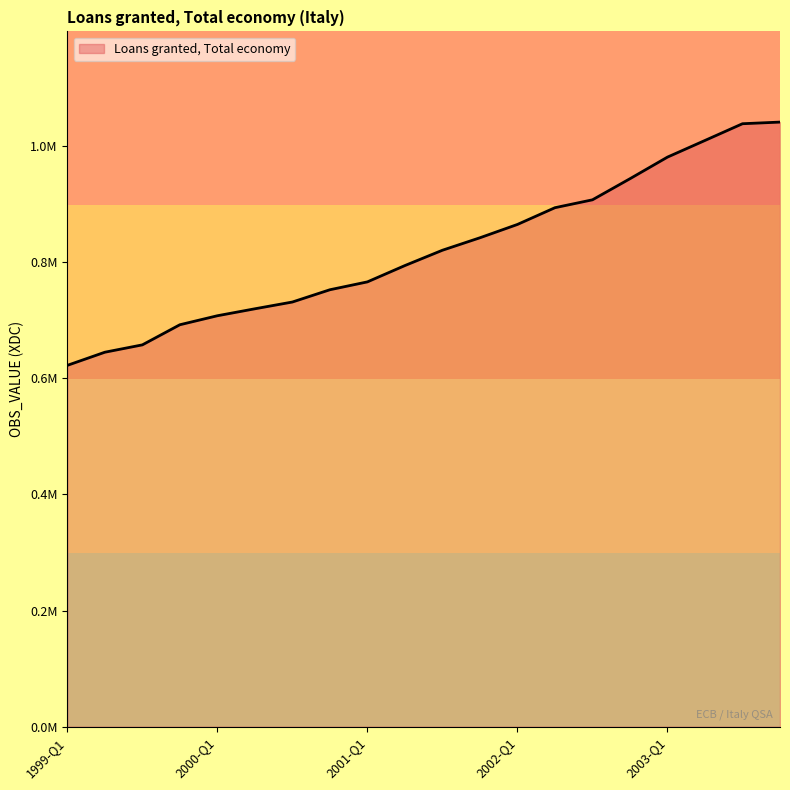

Does the chart display data point markers on the line(s)?

No